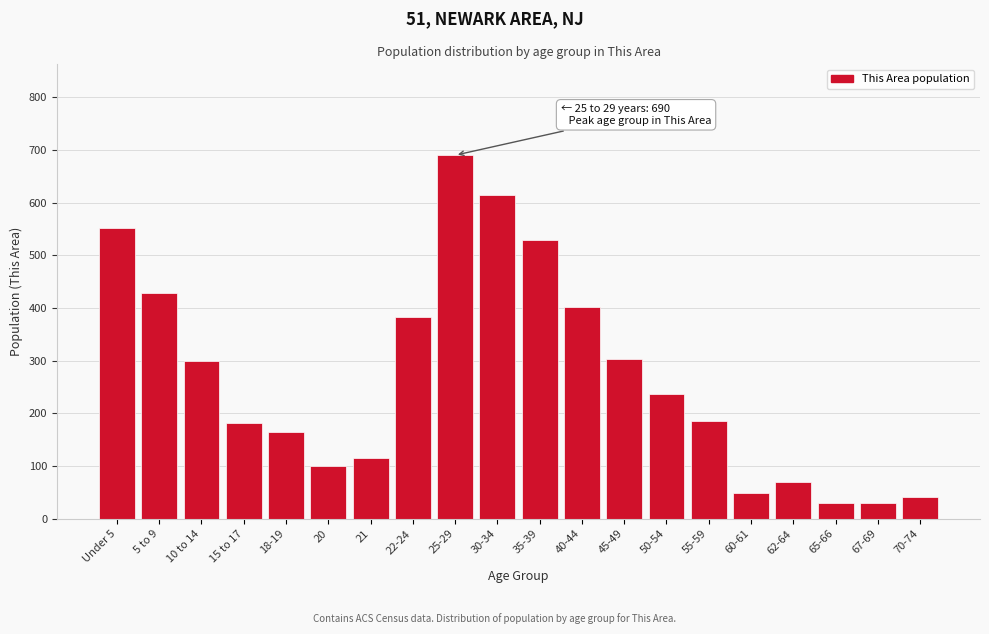

What is the value of the 13th bar from the left?

304